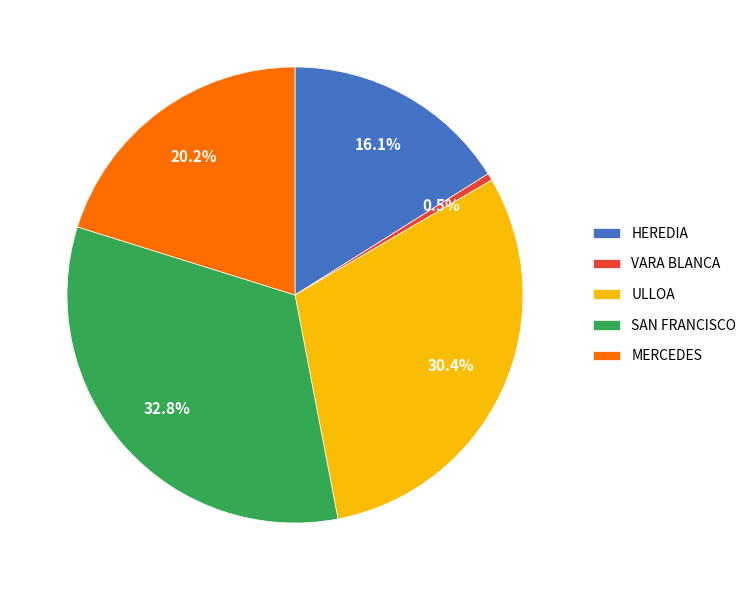

What percentage is the HEREDIA slice, to the nearest percent?

16%